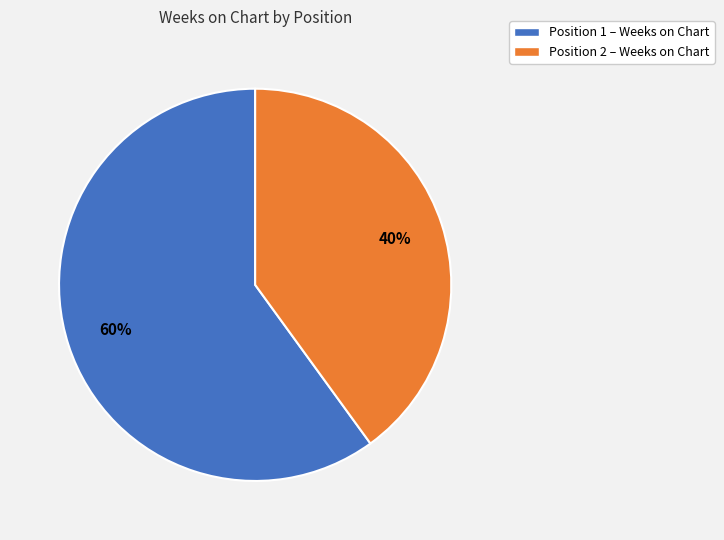

How many slices are in this pie chart?

2